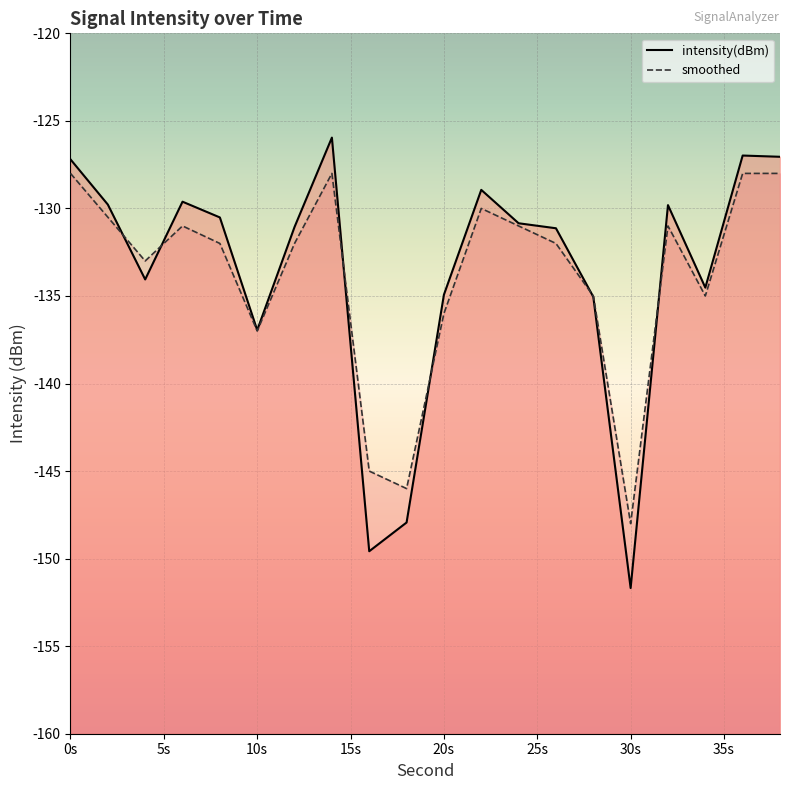

Where is intensity(dBm) nearest to the value -138?

10s